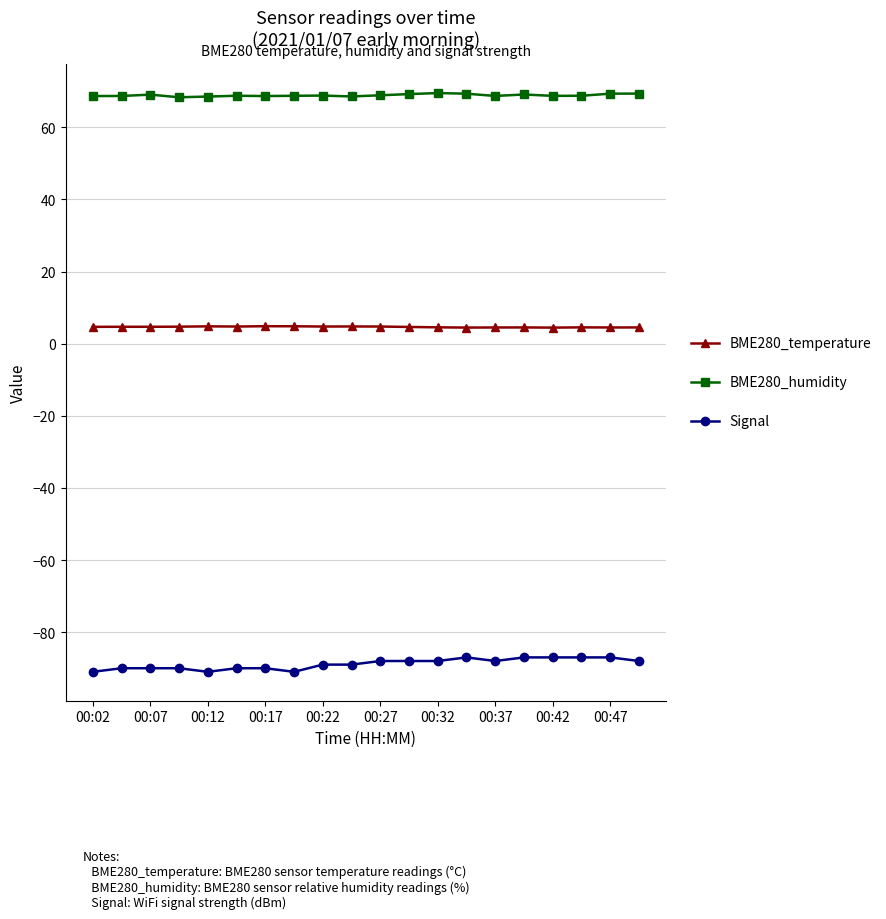

List the series in order of their overall mean, highest first.

BME280_humidity, BME280_temperature, Signal